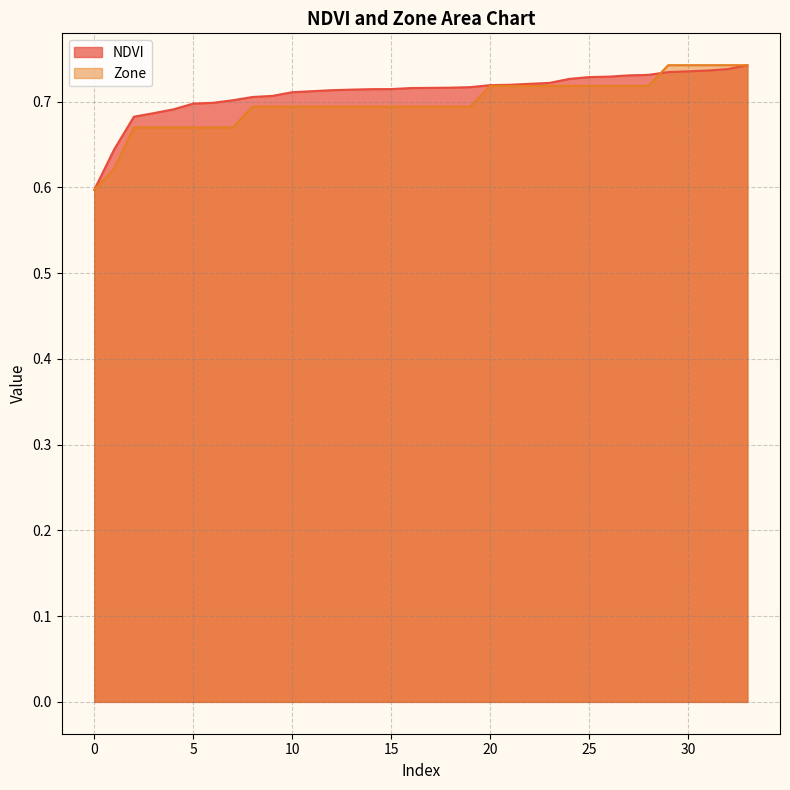

Rank the series by their average value, from highest to lowest.

NDVI, Zone